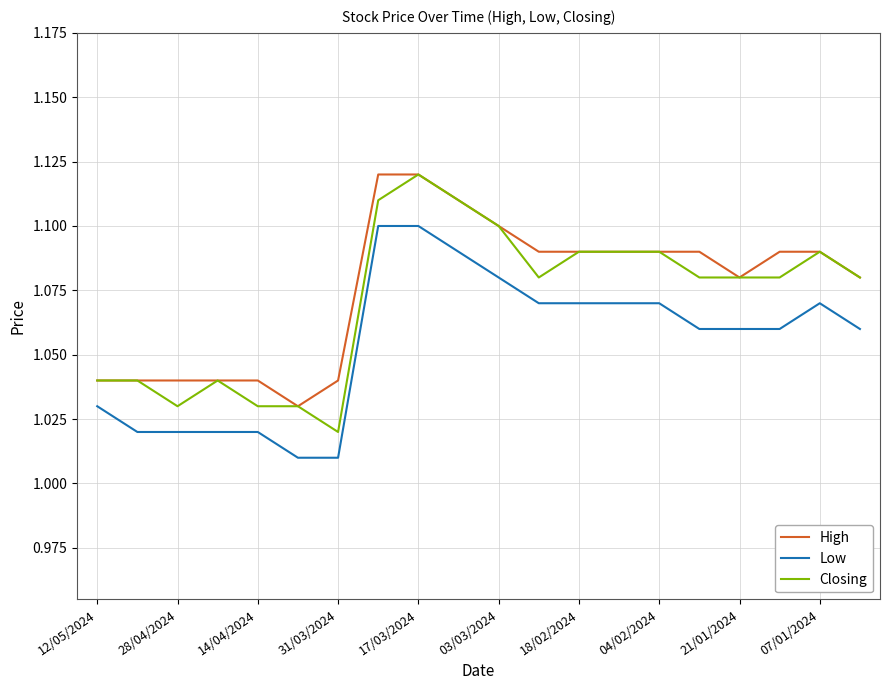

True or false: High and Low cross at least once.

False